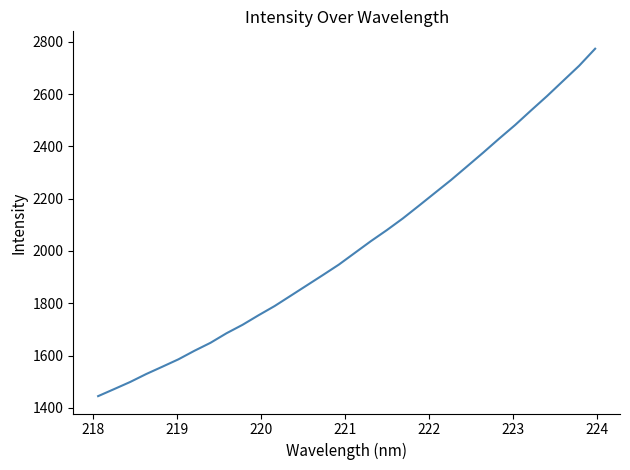

What is the greatest value displayed?

2773.7